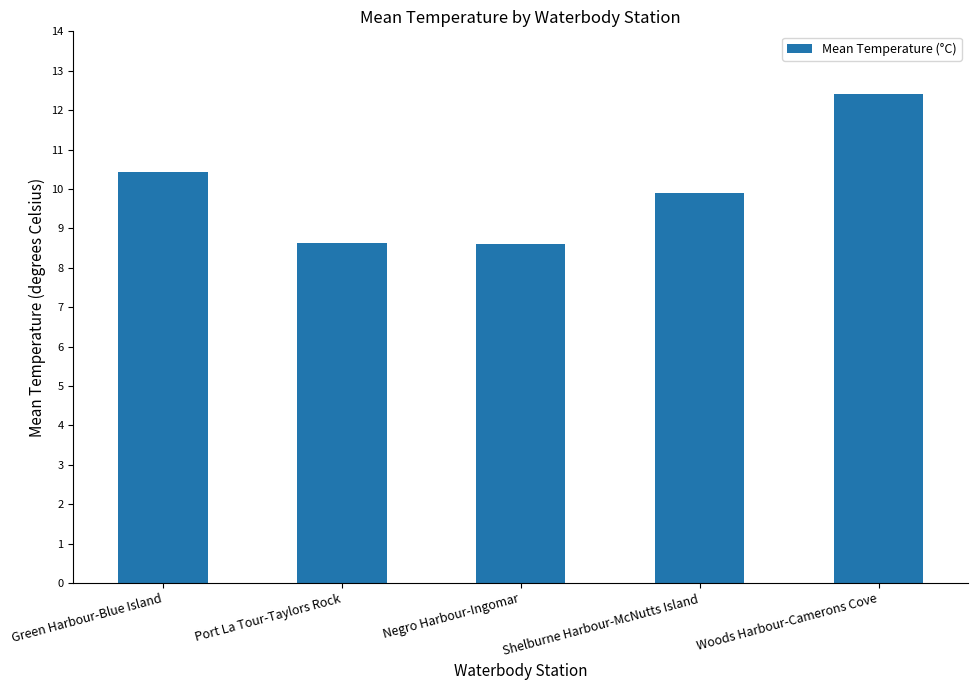

Where is the data nearest to the value 10?

Shelburne Harbour-McNutts Island